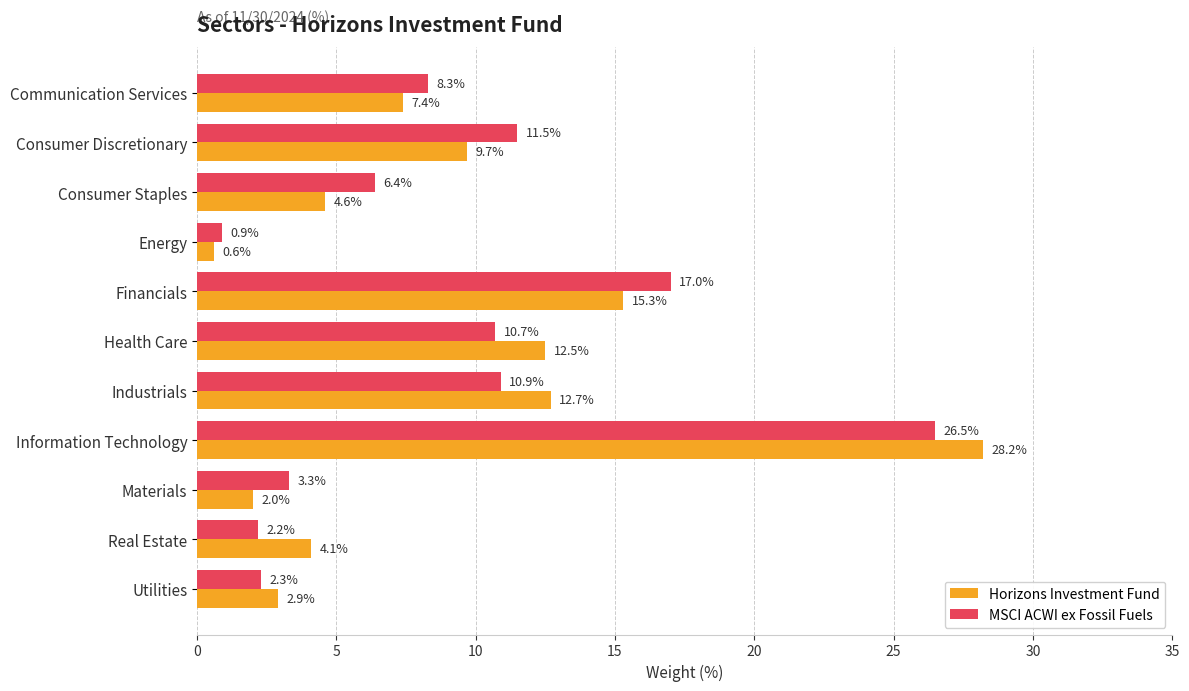

How many data points does each series have?

11